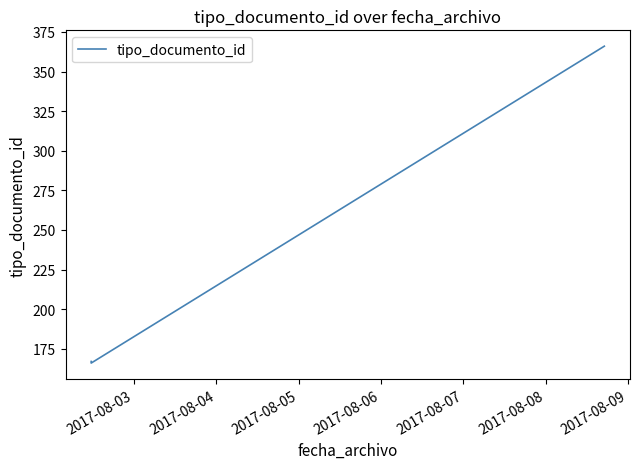

Reading left to right, extract all data points from this chart.

167	166	366